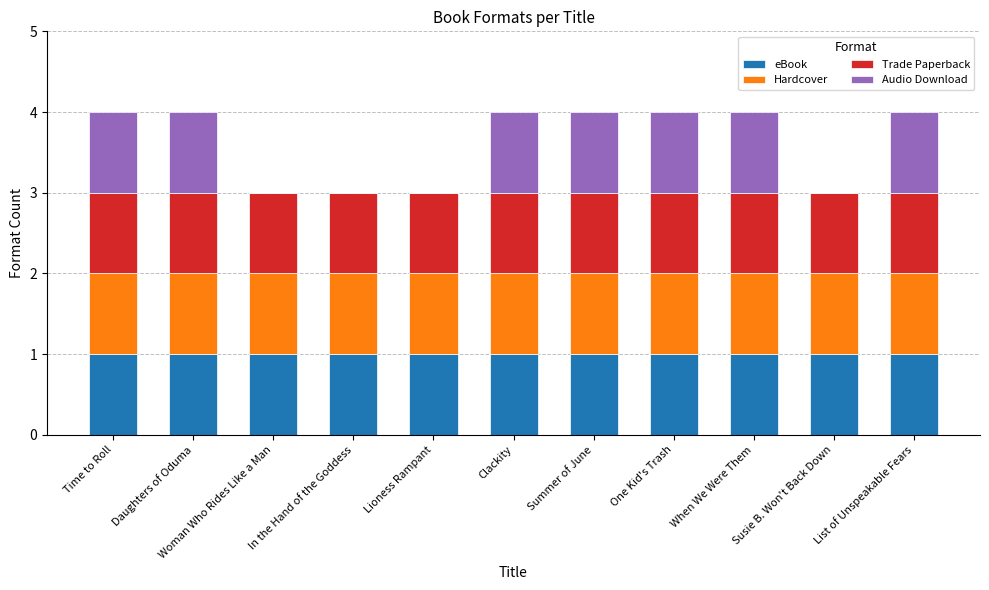

What is the total value across all series at Daughters of Oduma?

4